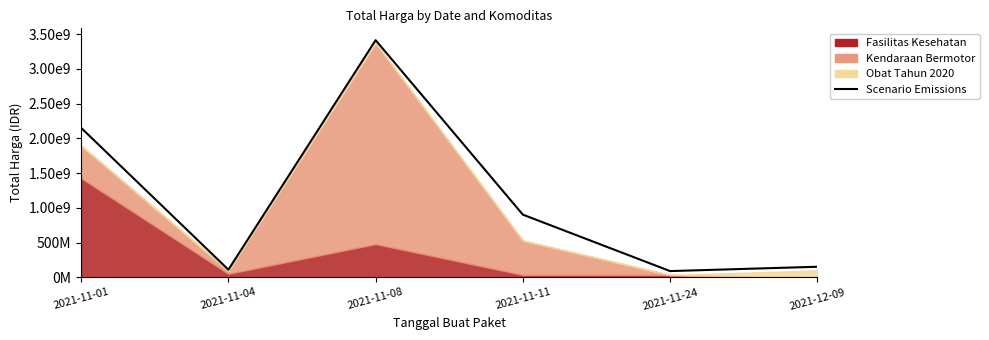

Where is the first local minimum?

2021-11-04